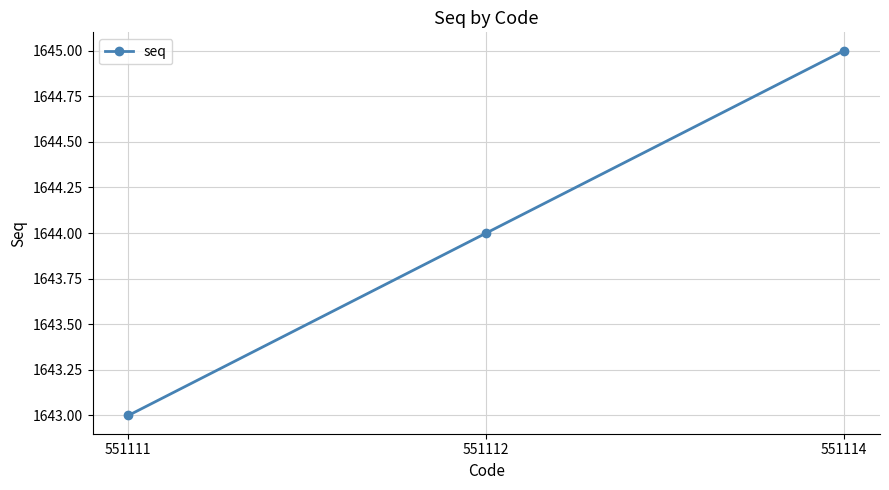

List the labels in order of value, largest first.

551114, 551112, 551111